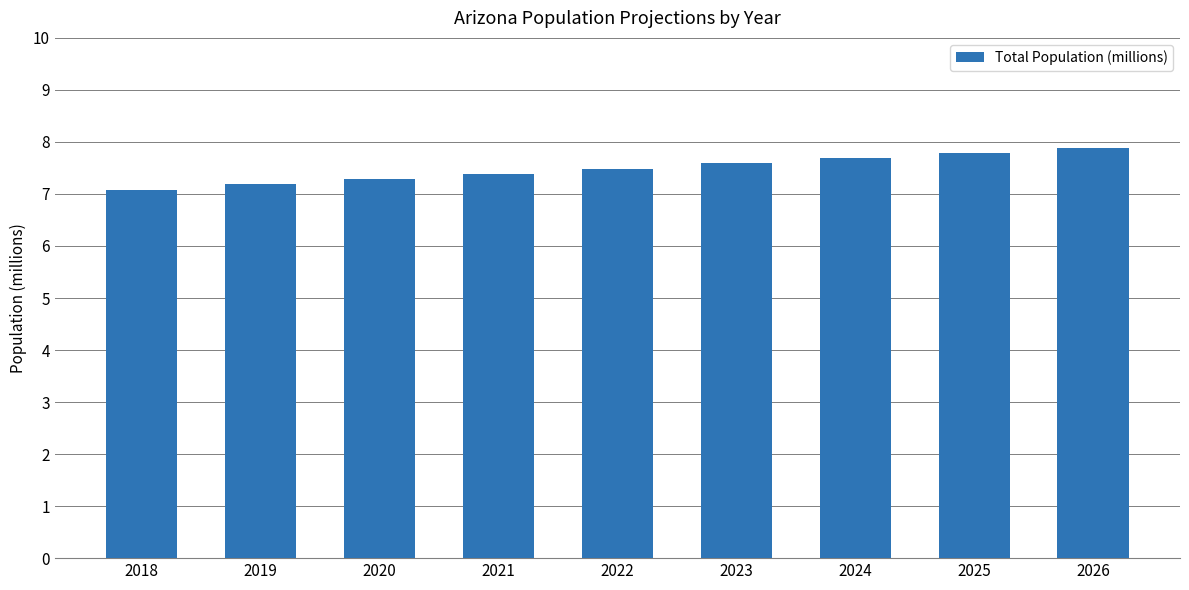

Where is the data nearest to the value 7?

2018